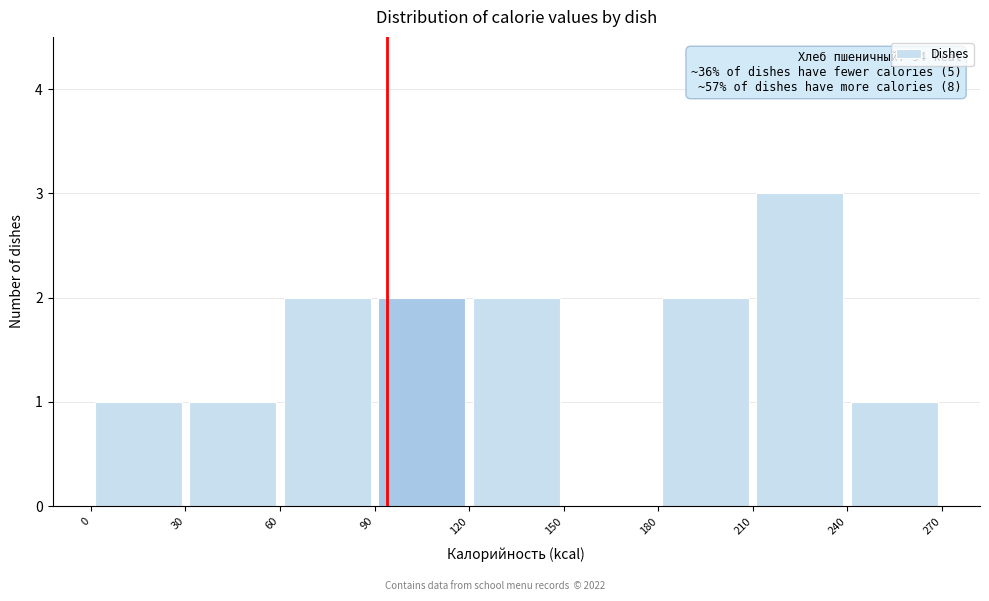

Which range on the x-axis has the tallest bar?

210 to 240